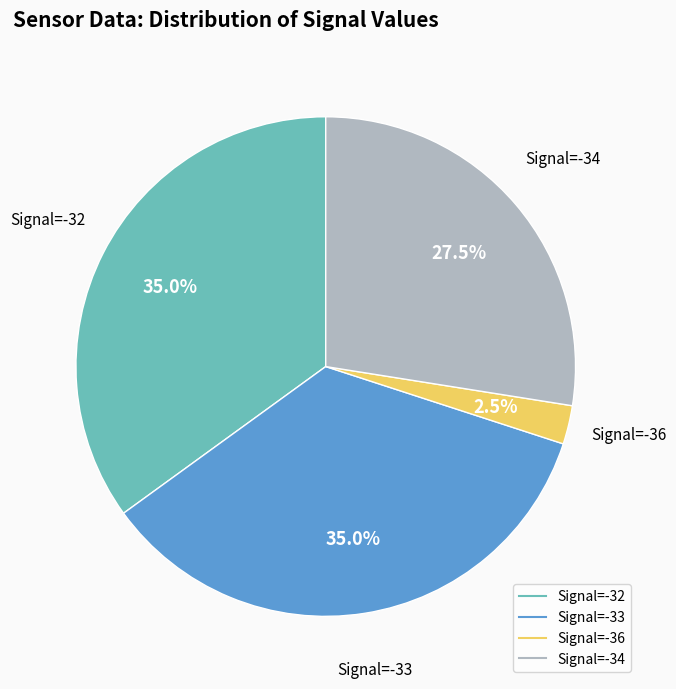

Is there a majority slice in this chart?

No